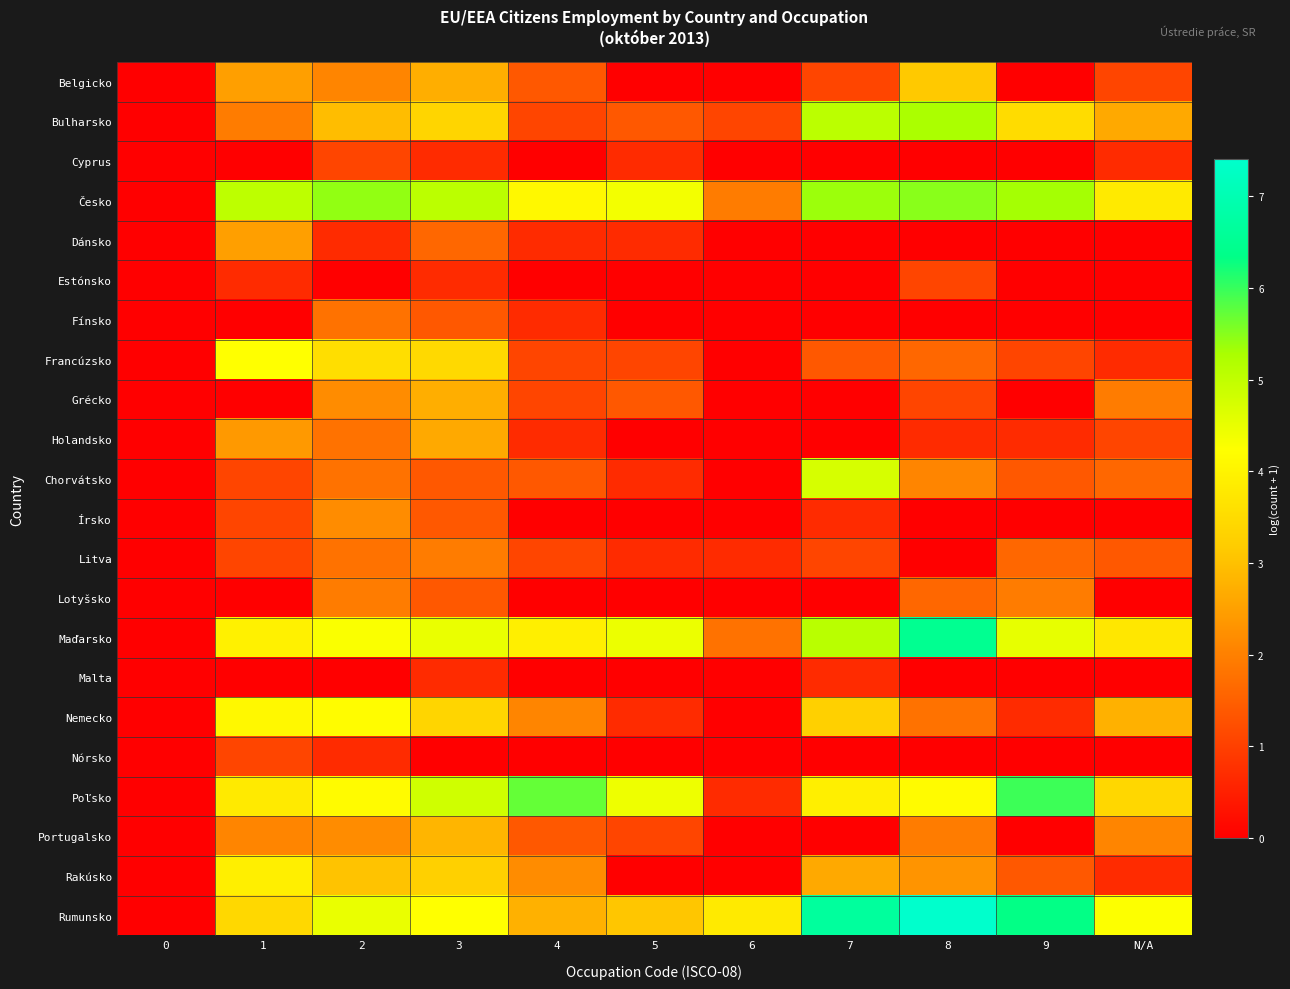

Reading right to left, what are all the values shown in this chart?

Belgicko: N/A=1.1	9=0.0	8=3.1	7=1.1	6=0.0	5=0.0	4=1.4	3=2.7	2=2.1	1=2.5	0=0.0
Bulharsko: N/A=2.6	9=3.5	8=5.3	7=5.1	6=1.1	5=1.4	4=1.1	3=3.4	2=2.9	1=1.9	0=0.0
Cyprus: N/A=0.7	9=0.0	8=0.0	7=0.0	6=0.0	5=0.7	4=0.0	3=0.7	2=1.1	1=0.0	0=0.0
Česko: N/A=3.8	9=5.3	8=5.5	7=5.4	6=1.9	5=4.4	4=4.1	3=5.1	2=5.4	1=5.0	0=0.0
Dánsko: N/A=0.0	9=0.0	8=0.0	7=0.0	6=0.0	5=0.7	4=0.7	3=1.6	2=0.7	1=2.5	0=0.0
Estónsko: N/A=0.0	9=0.0	8=1.1	7=0.0	6=0.0	5=0.0	4=0.0	3=0.7	2=0.0	1=0.7	0=0.0
Fínsko: N/A=0.0	9=0.0	8=0.0	7=0.0	6=0.0	5=0.0	4=0.7	3=1.4	2=1.8	1=0.0	0=0.0
Francúzsko: N/A=0.7	9=1.1	8=1.6	7=1.4	6=0.0	5=1.1	4=1.1	3=3.5	2=3.6	1=4.2	0=0.0
Grécko: N/A=1.9	9=0.0	8=1.1	7=0.0	6=0.0	5=1.4	4=1.1	3=2.7	2=2.2	1=0.0	0=0.0
Holandsko: N/A=1.1	9=0.7	8=0.7	7=0.0	6=0.0	5=0.0	4=0.7	3=2.6	2=1.8	1=2.4	0=0.0
Chorvátsko: N/A=1.6	9=1.4	8=2.1	7=4.7	6=0.0	5=0.7	4=1.4	3=1.4	2=1.8	1=1.1	0=0.0
Írsko: N/A=0.0	9=0.0	8=0.0	7=0.7	6=0.0	5=0.0	4=0.0	3=1.4	2=2.2	1=1.1	0=0.0
Litva: N/A=1.4	9=1.6	8=0.0	7=1.1	6=0.7	5=0.7	4=1.1	3=1.9	2=1.8	1=1.1	0=0.0
Lotyšsko: N/A=0.0	9=1.9	8=1.6	7=0.0	6=0.0	5=0.0	4=0.0	3=1.4	2=1.9	1=0.0	0=0.0
Maďarsko: N/A=3.7	9=4.5	8=6.5	7=5.1	6=1.8	5=4.5	4=3.9	3=4.5	2=4.3	1=4.0	0=0.0
Malta: N/A=0.0	9=0.0	8=0.0	7=0.7	6=0.0	5=0.0	4=0.0	3=0.7	2=0.0	1=0.0	0=0.0
Nemecko: N/A=2.8	9=0.7	8=1.8	7=3.3	6=0.0	5=0.7	4=2.1	3=3.4	2=4.2	1=4.1	0=0.0
Nórsko: N/A=0.0	9=0.0	8=0.0	7=0.0	6=0.0	5=0.0	4=0.0	3=0.0	2=0.7	1=1.1	0=0.0
Poľsko: N/A=3.4	9=6.0	8=4.2	7=3.9	6=0.7	5=4.4	4=5.7	3=4.8	2=4.2	1=3.8	0=0.0
Portugalsko: N/A=2.1	9=0.0	8=1.9	7=0.0	6=0.0	5=1.1	4=1.4	3=2.8	2=2.2	1=2.1	0=0.0
Rakúsko: N/A=0.7	9=1.4	8=2.3	7=2.6	6=0.0	5=0.0	4=2.2	3=3.3	2=3.0	1=3.9	0=0.0
Rumunsko: N/A=4.2	9=6.3	8=7.4	7=6.7	6=3.8	5=3.1	4=2.8	3=4.2	2=4.5	1=3.4	0=0.0